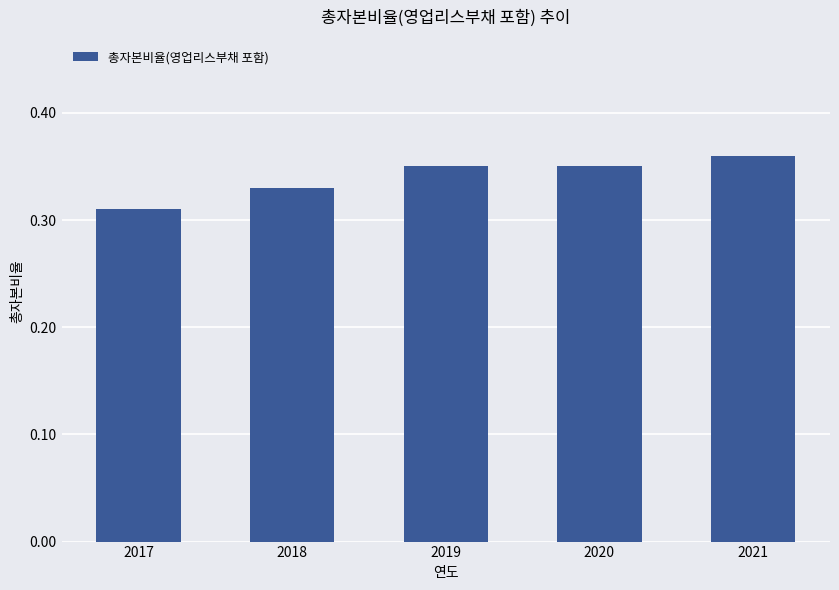

Which category has the lowest value across all series?

2017